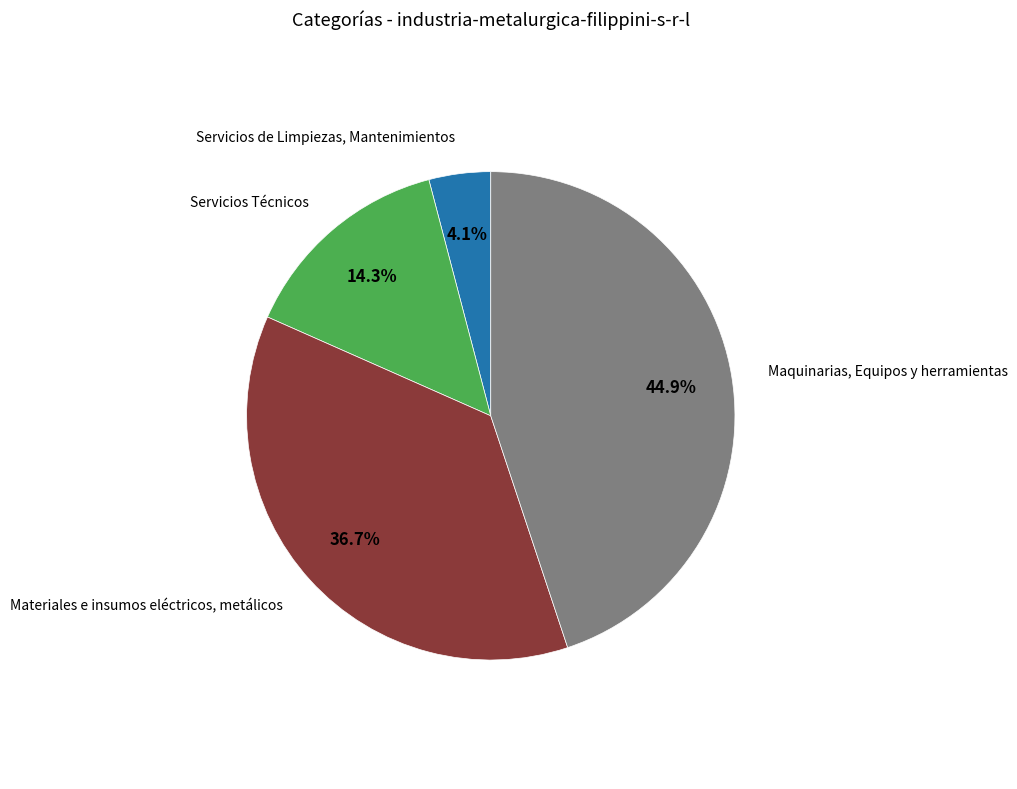

To the nearest percent, what is the average slice percentage?

25%